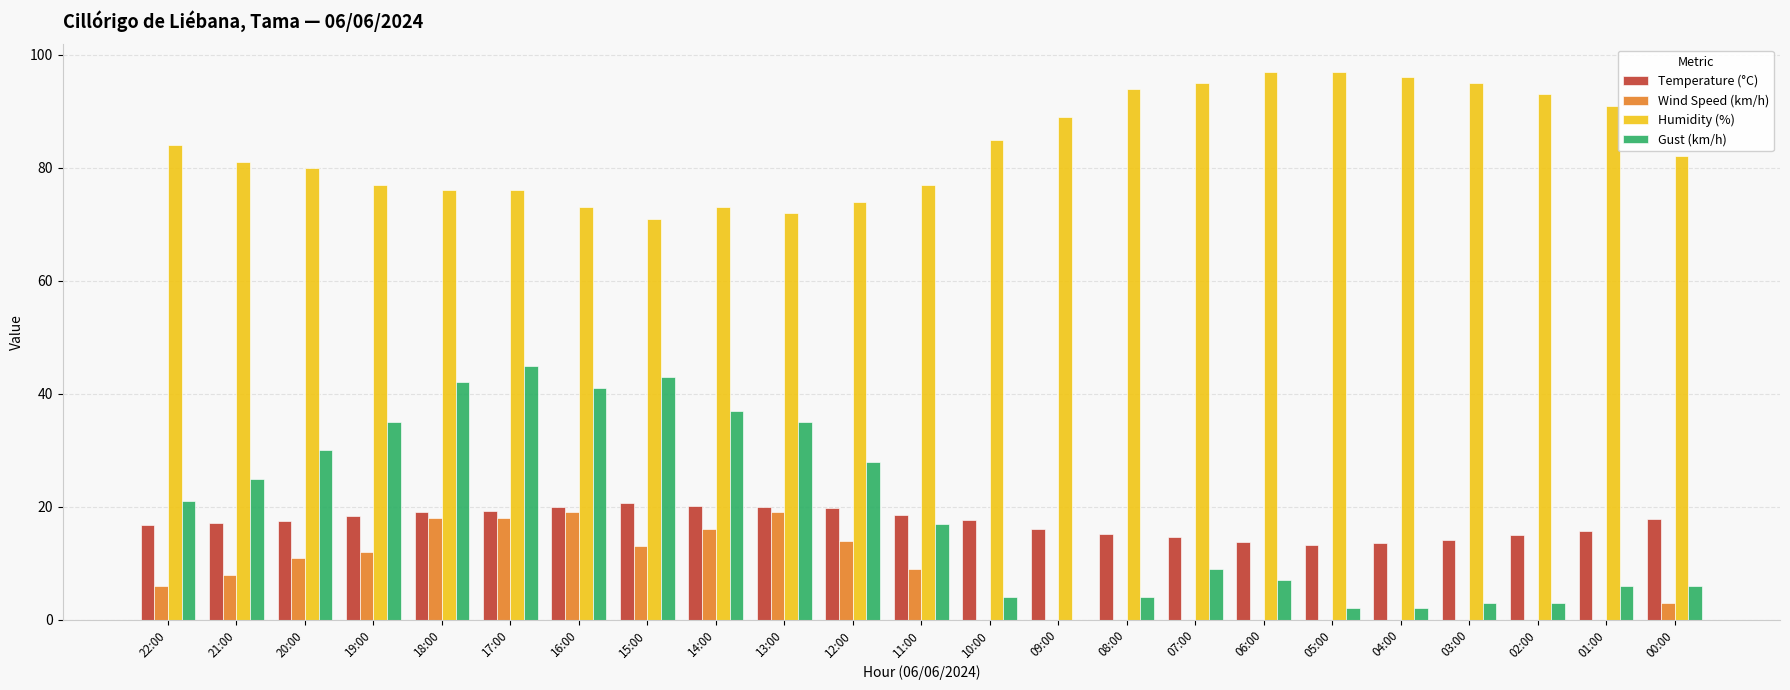

Count the number of categories in the chart.

23